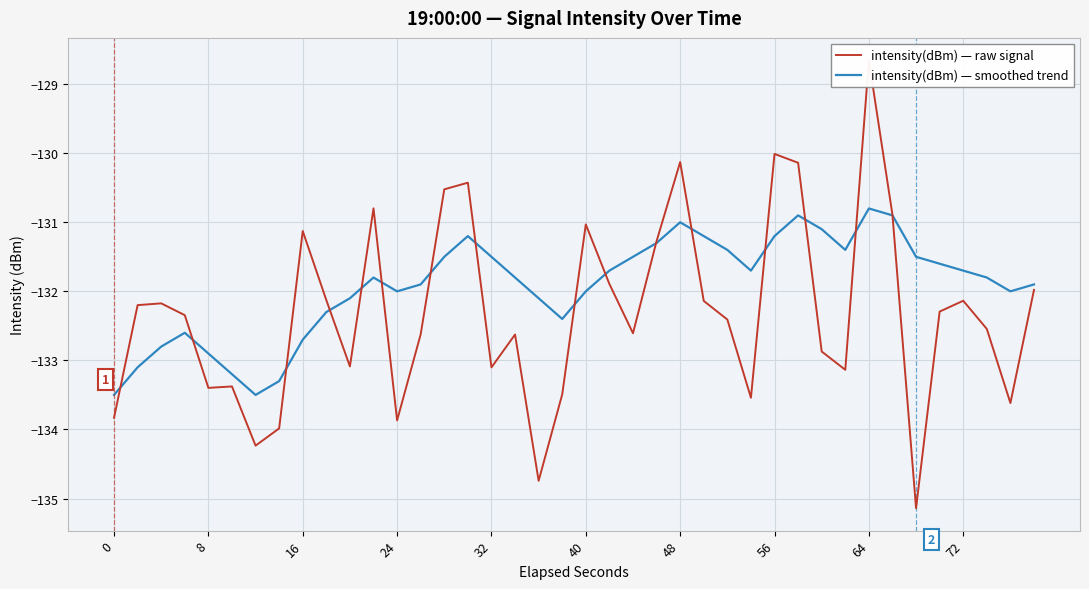

List the series in order of their peak value, highest first.

intensity(dBm) — raw signal, intensity(dBm) — smoothed trend